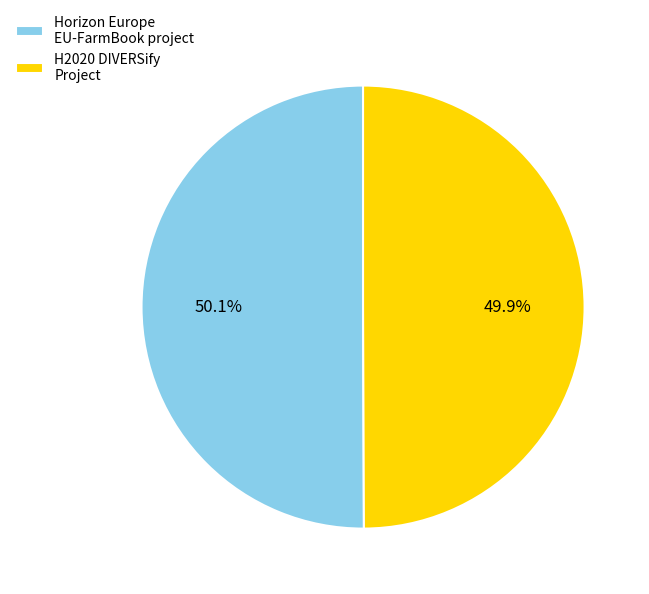

Does any single category account for the majority?

Yes